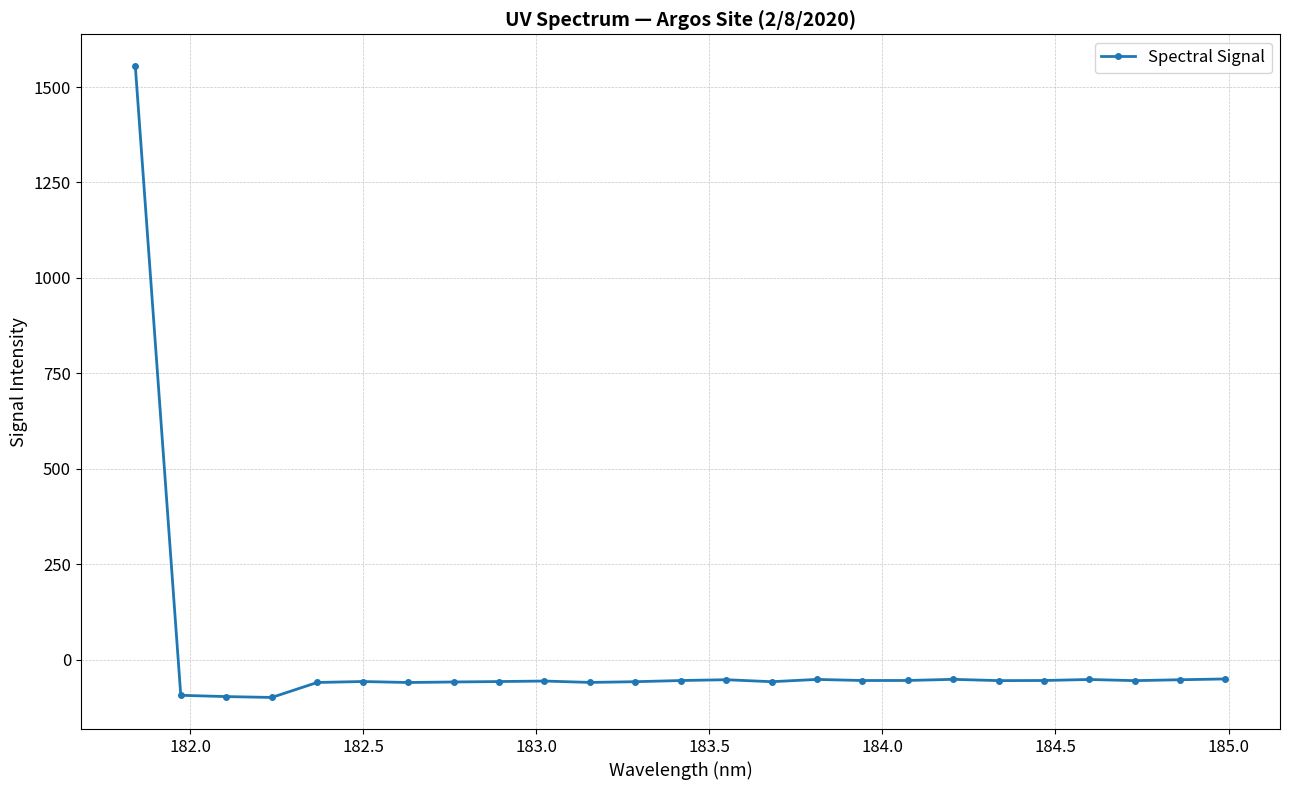

True or false: there are more than 0 points higher than both neighbors.

True